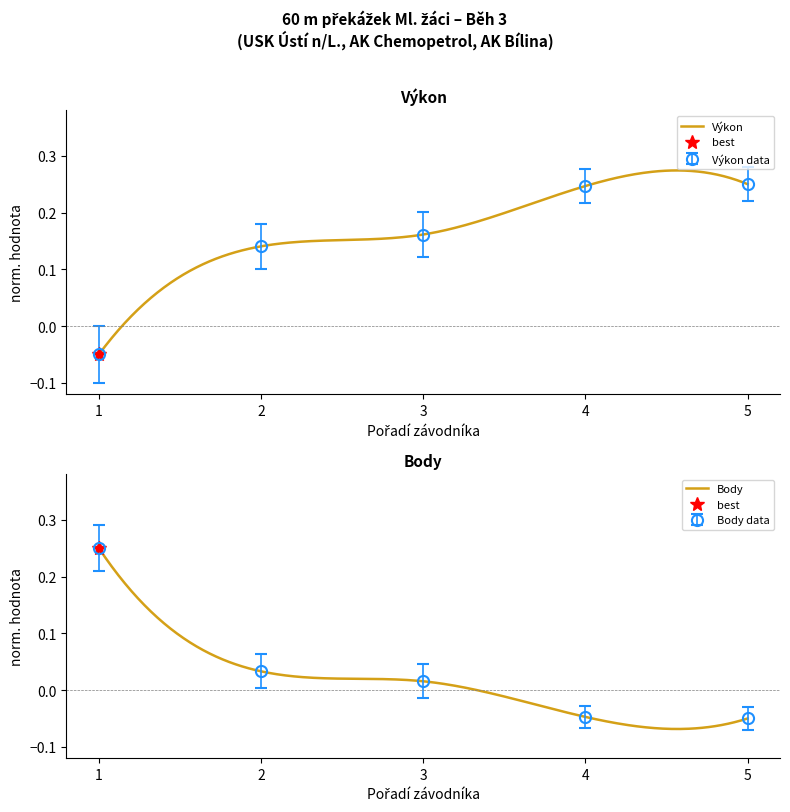

Is this an area chart (filled region under the line)?

No